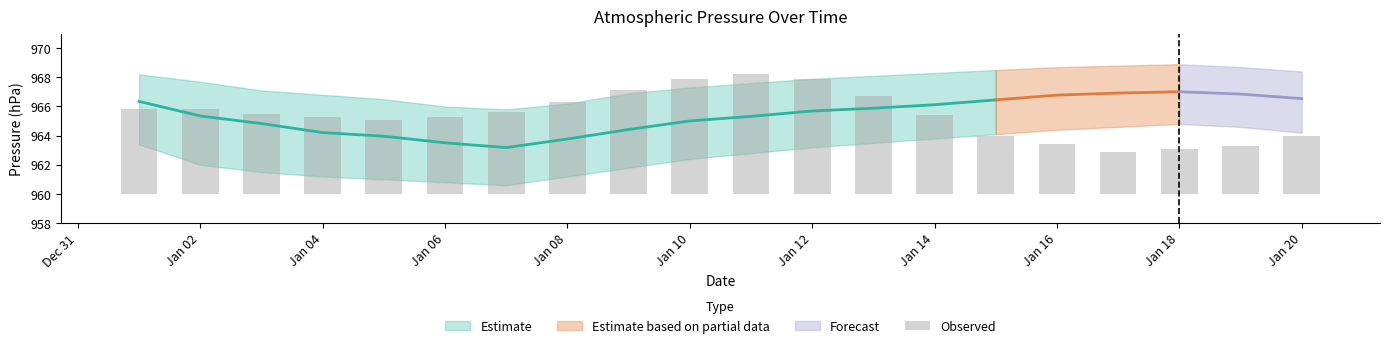

True or false: the data shows 1.6 at Dec 31.

False